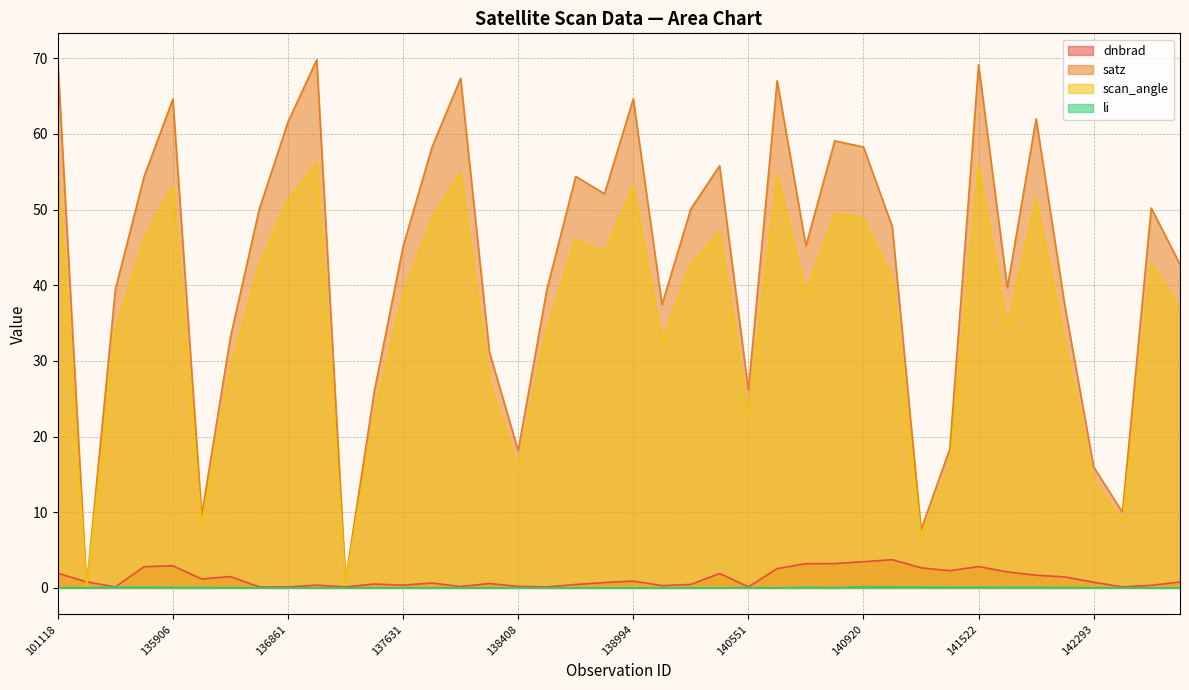

True or false: li has a value of 0.0 at 138994.

True